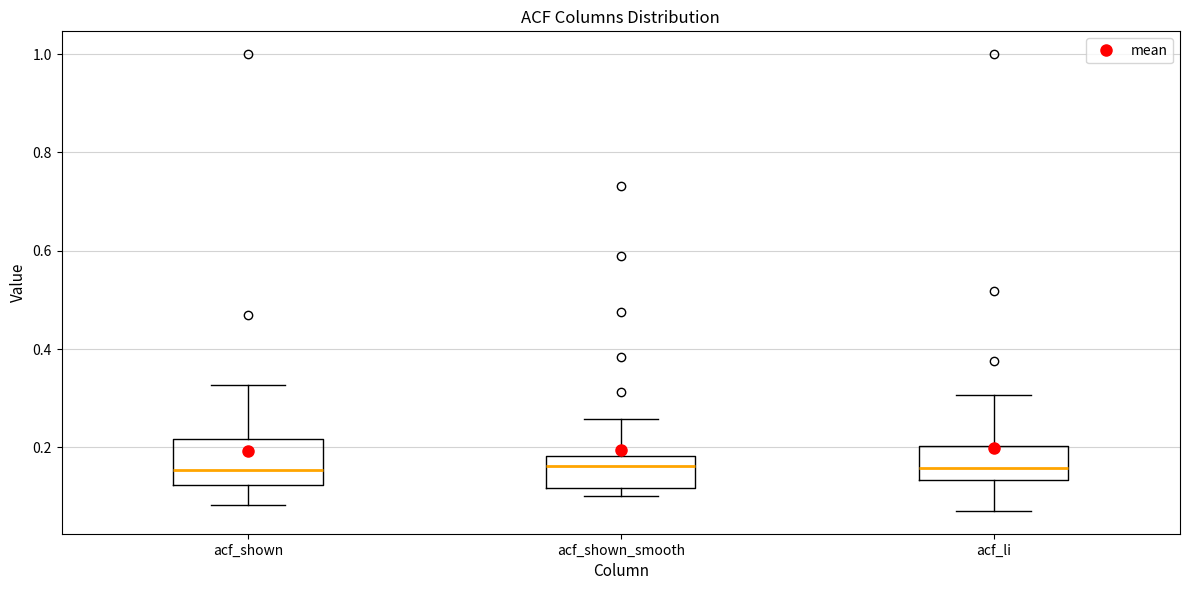

Reading left to right, transcribe this box plot: for each box, give where its median line is, the range the box spans, and where its two whiskers end, as read against the y-axis. The values are not printed on the chart, so give them approximately, as read against the axis.

acf_shown: median 0.16, box 0.12 to 0.22, whiskers 0.08 to 0.32
acf_shown_smooth: median 0.16, box 0.12 to 0.18, whiskers 0.10 to 0.26
acf_li: median 0.16, box 0.14 to 0.20, whiskers 0.08 to 0.30